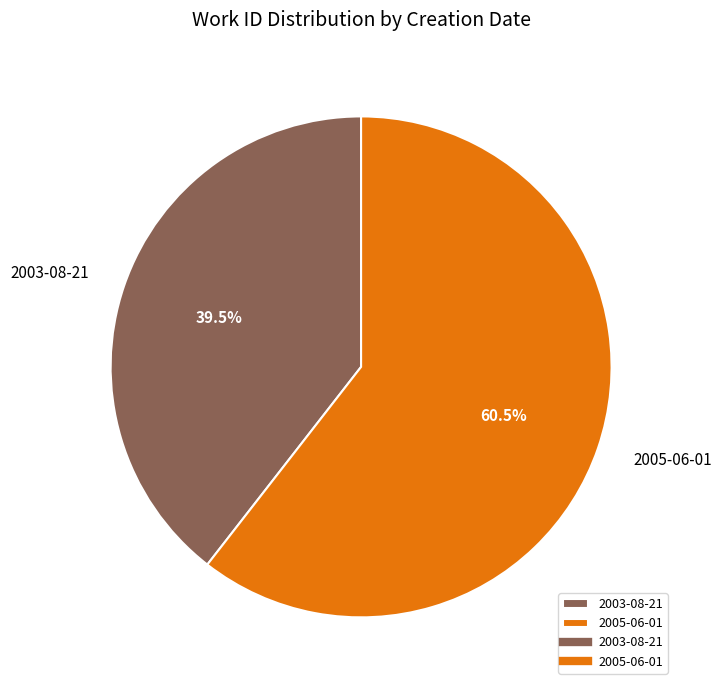

Which slice is the largest?

2005-06-01